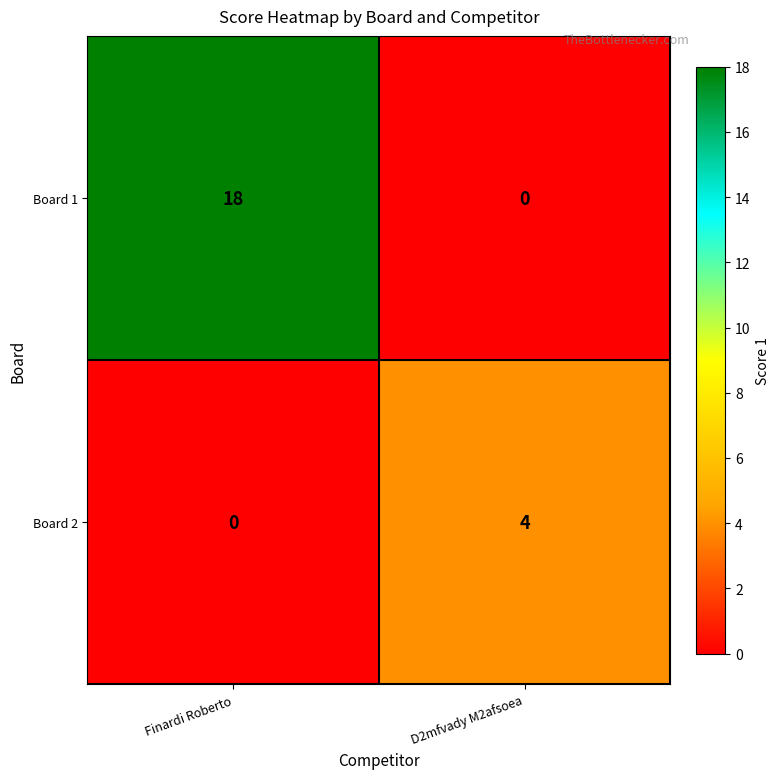

How many data points does each series have?

2